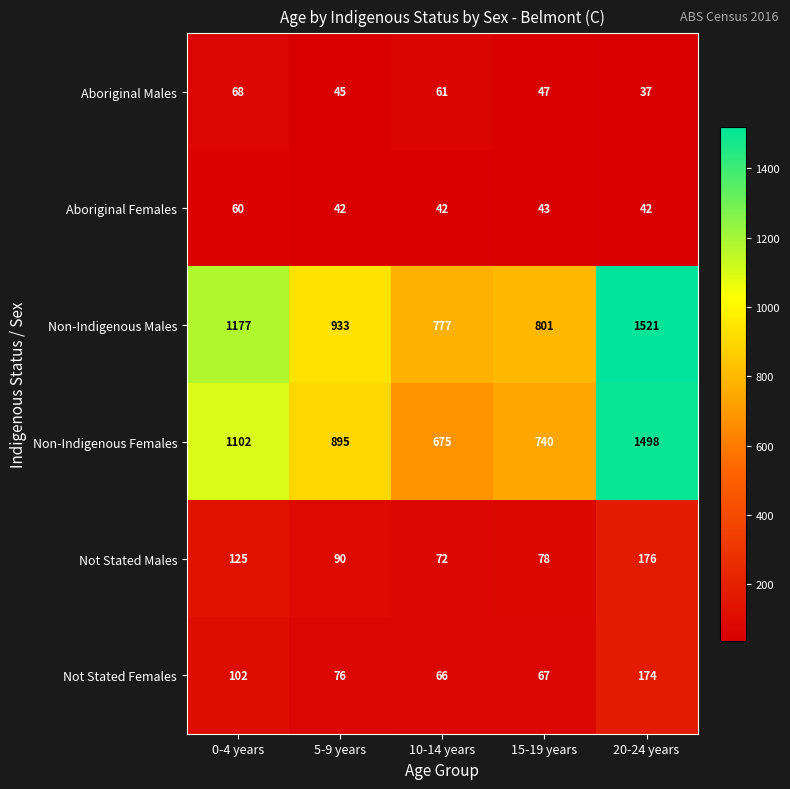

Rank the series by their maximum value, from lowest to highest.

Aboriginal Females, Aboriginal Males, Not Stated Females, Not Stated Males, Non-Indigenous Females, Non-Indigenous Males